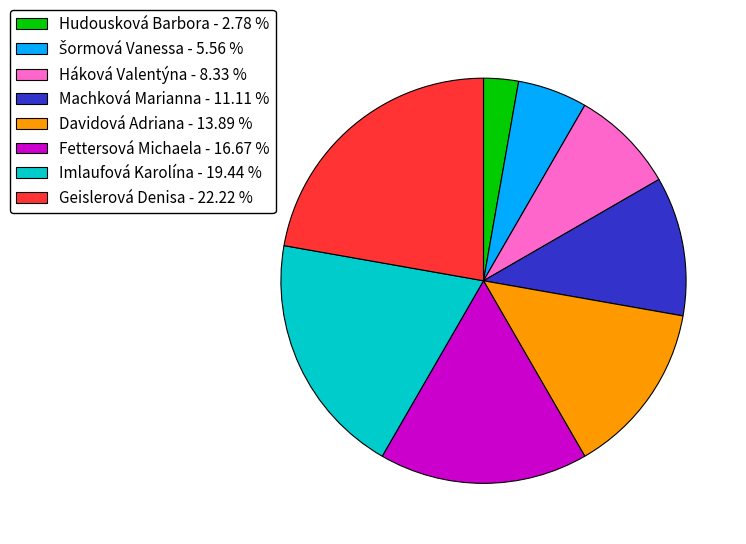

Does Háková Valentýna - 8.33 % account for over 50% of the chart?

No